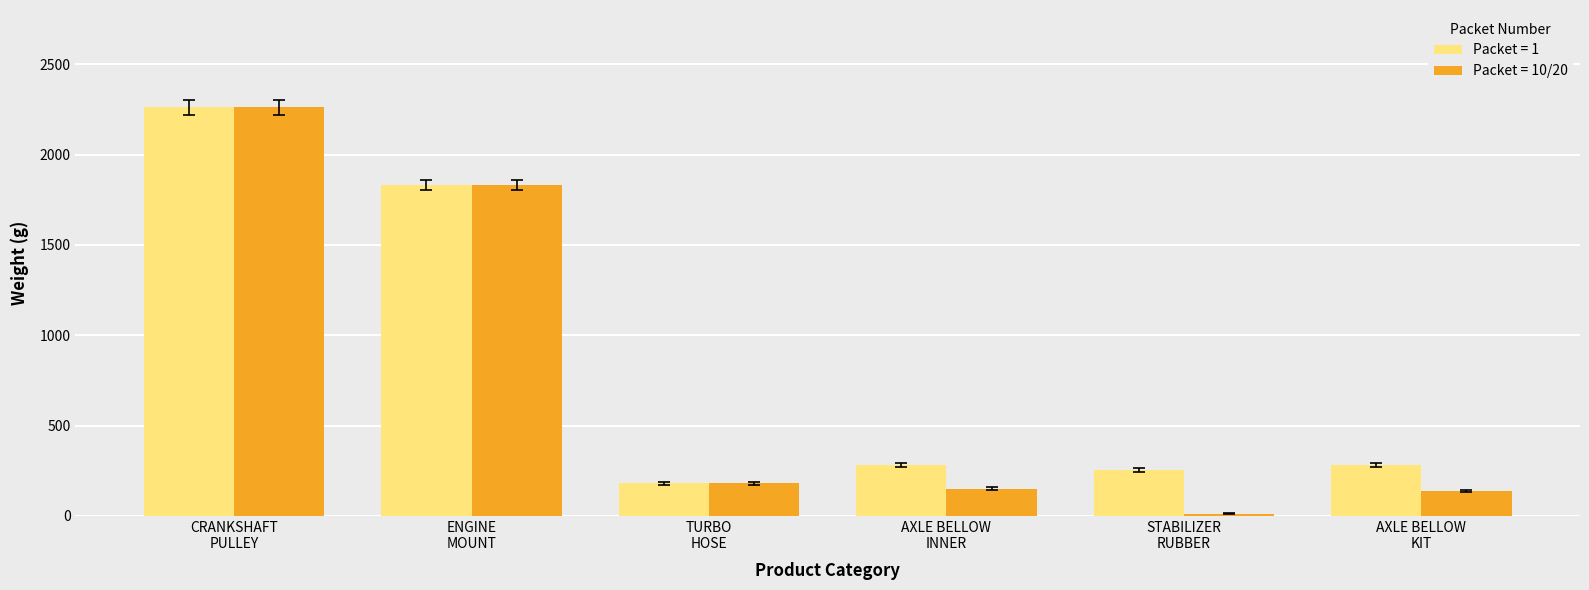

Count the number of categories in the chart.

6